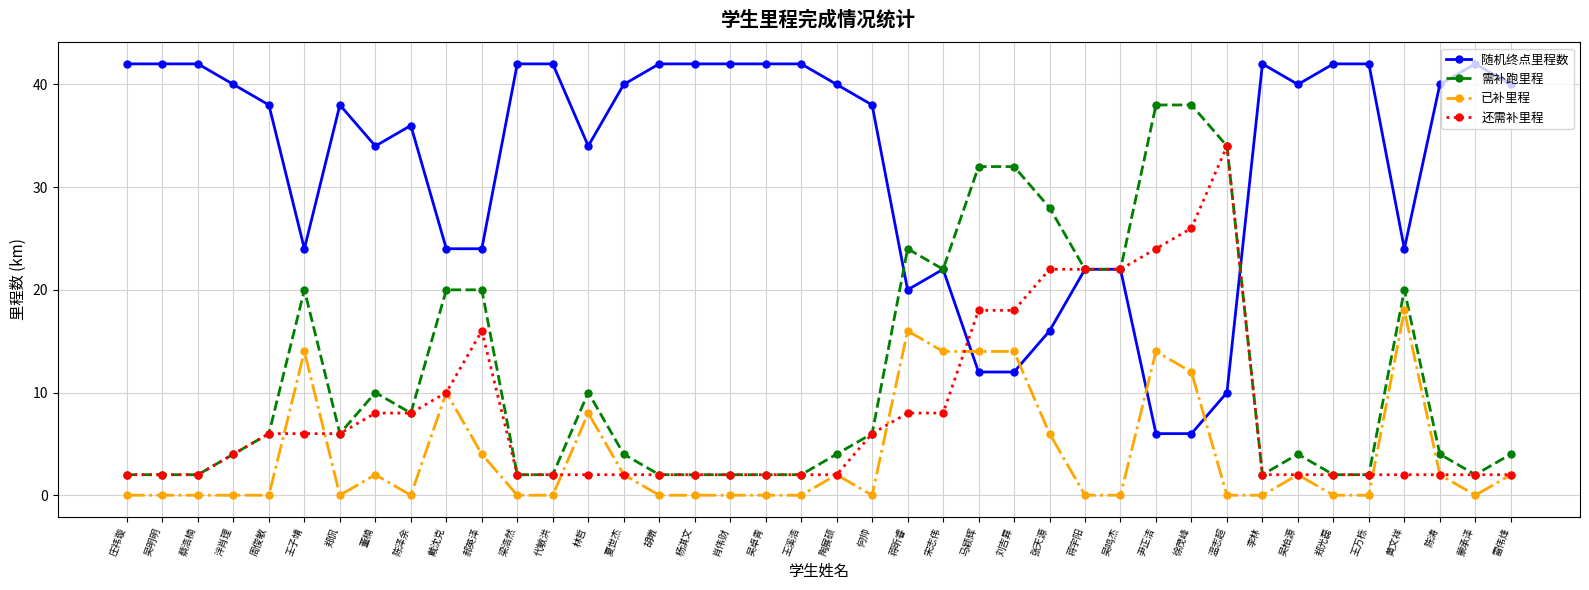

True or false: 需补跑里程 has more than 2 points higher than both neighbors.

True